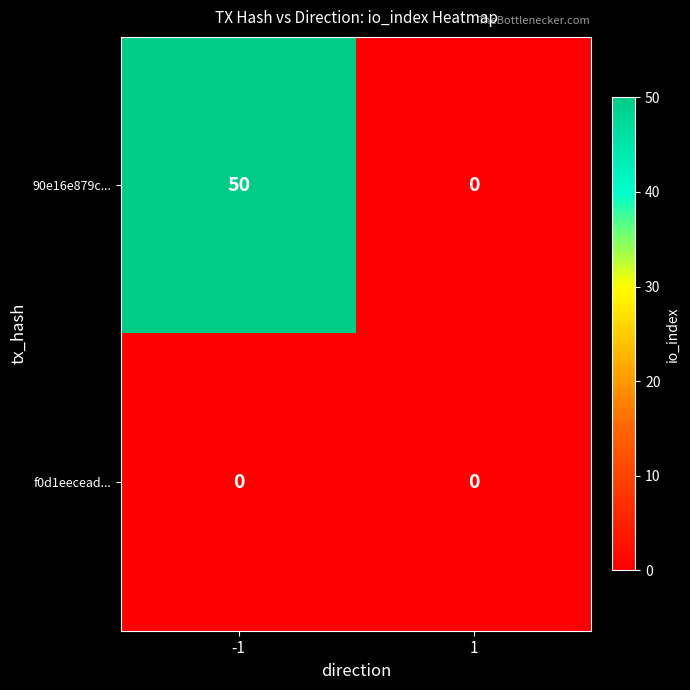

What is the greatest value displayed?

50